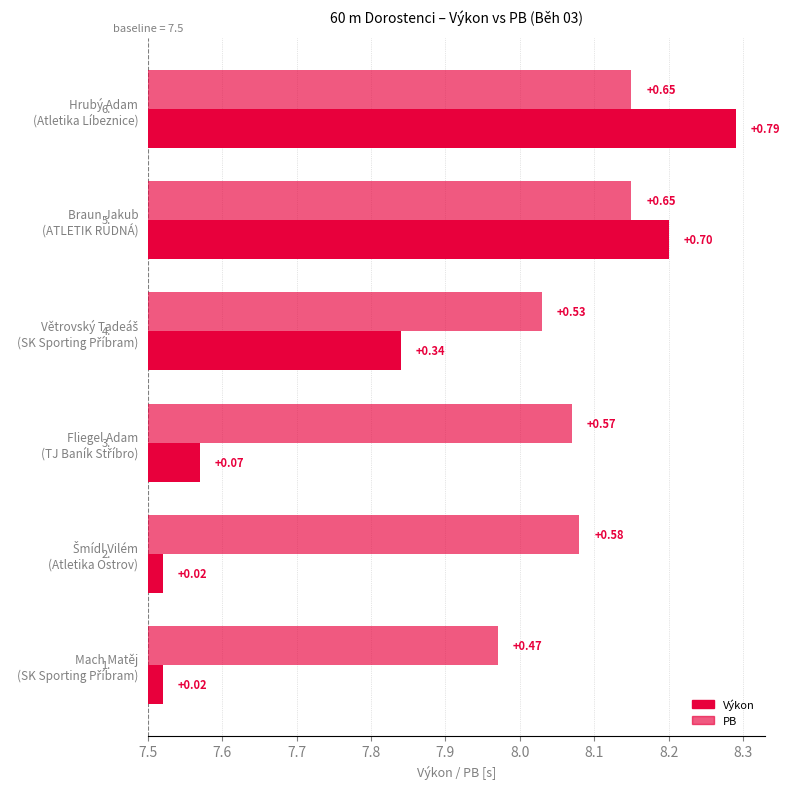

At which category is the sum across all series the highest?

Hrubý Adam
(Atletika Líbeznice)